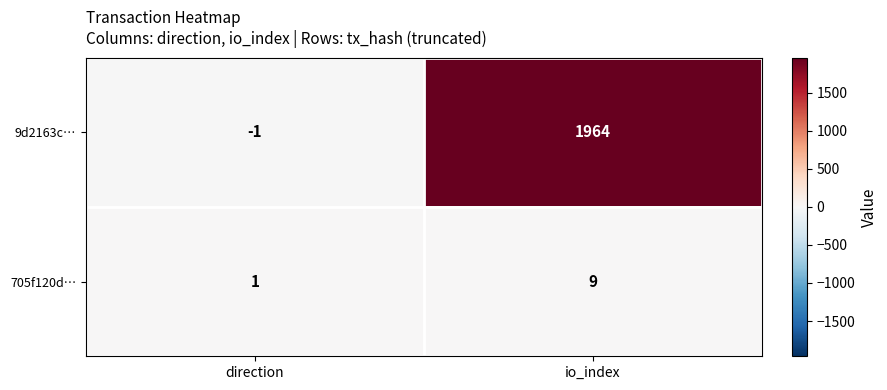

Rank the series at direction from lowest to highest value.

9d2163c…, 705f120d…